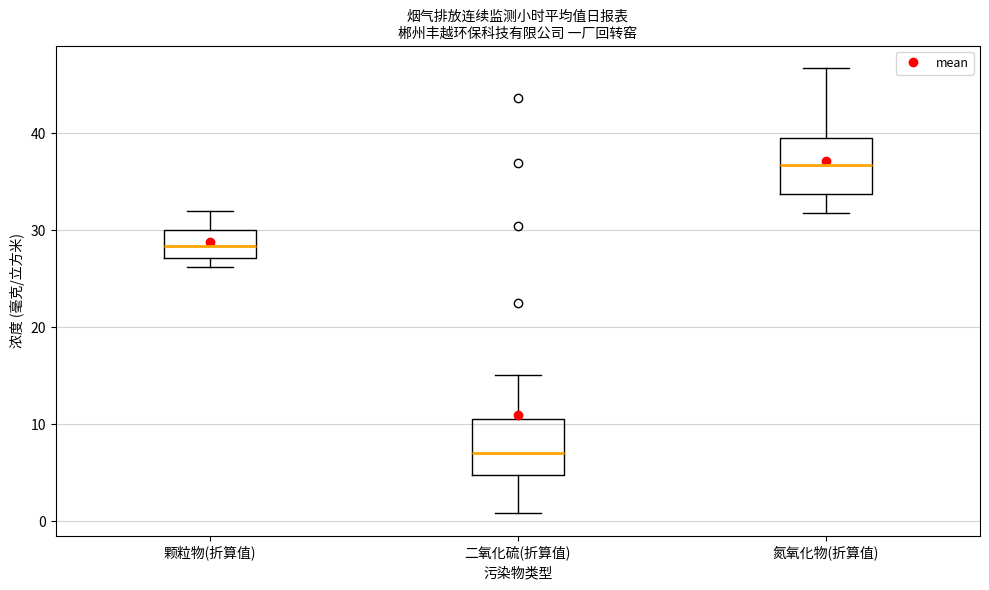

Reading left to right, transcribe this box plot: for each box, give where its median line is, the range the box spans, and where its two whiskers end, as read against the y-axis. The values are not printed on the chart, so give them approximately, as read against the axis.

颗粒物(折算值): median 28, box 27 to 30, whiskers 26 to 32
二氧化硫(折算值): median 7, box 5 to 11, whiskers 1 to 15
氮氧化物(折算值): median 37, box 34 to 40, whiskers 32 to 47